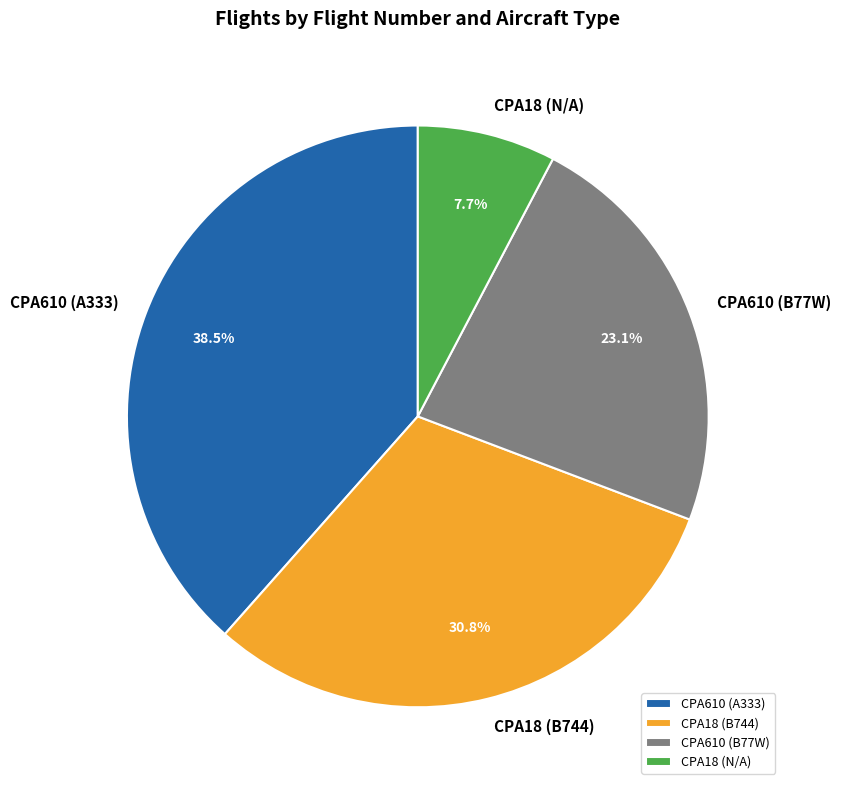

Which category has the smallest portion of the pie?

CPA18 (N/A)